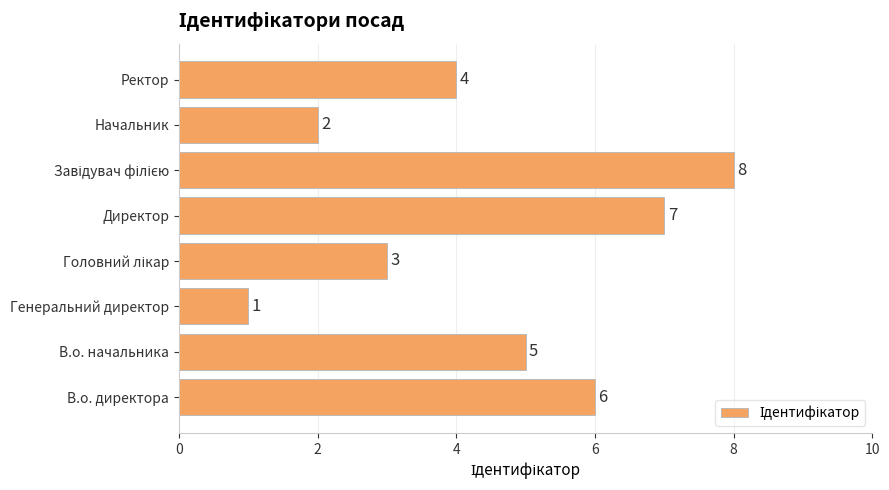

What is the minimum value shown in the chart?

1